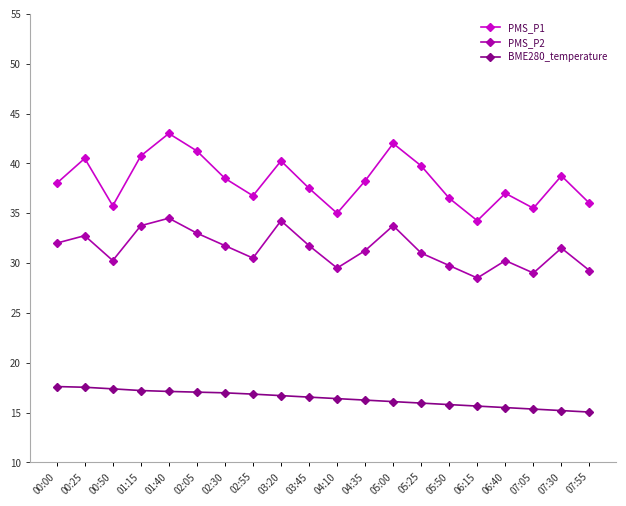

What is the difference between the PMS_P2 values at 05:50 and 02:30?

2.0